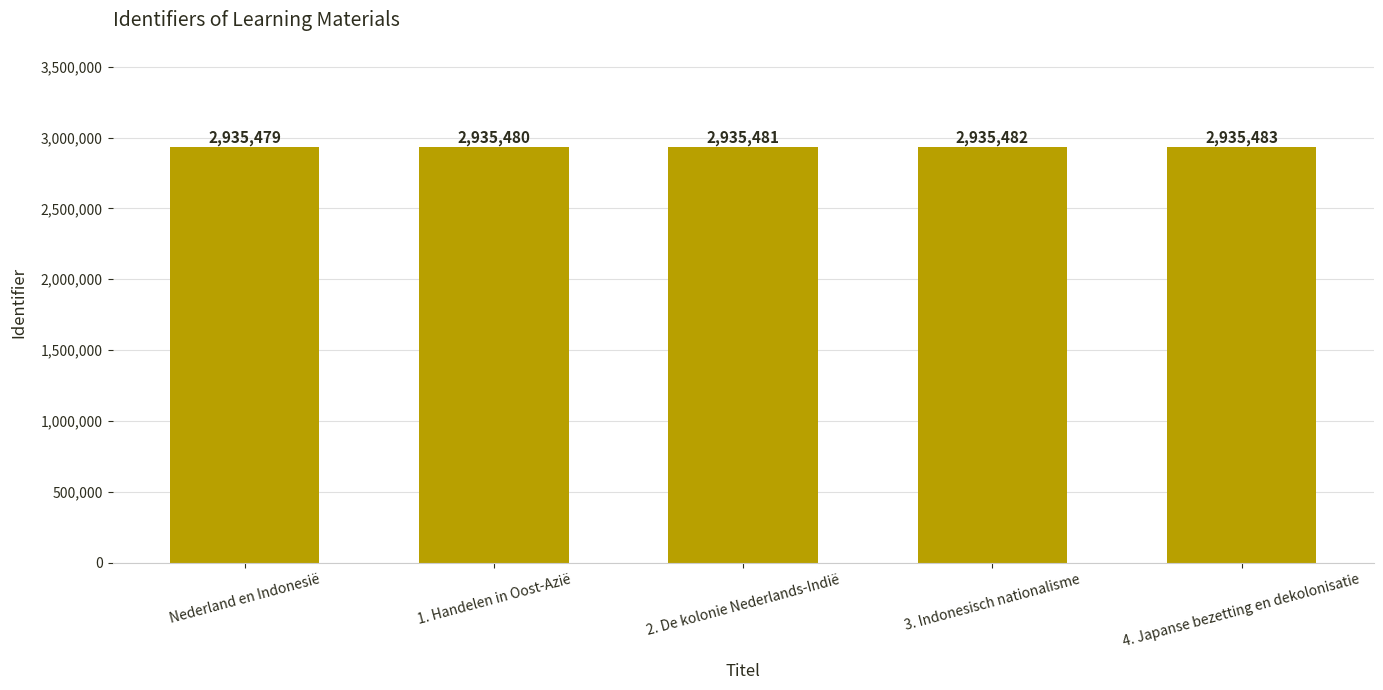

Which label corresponds to the largest value in the chart?

4. Japanse bezetting en dekolonisatie